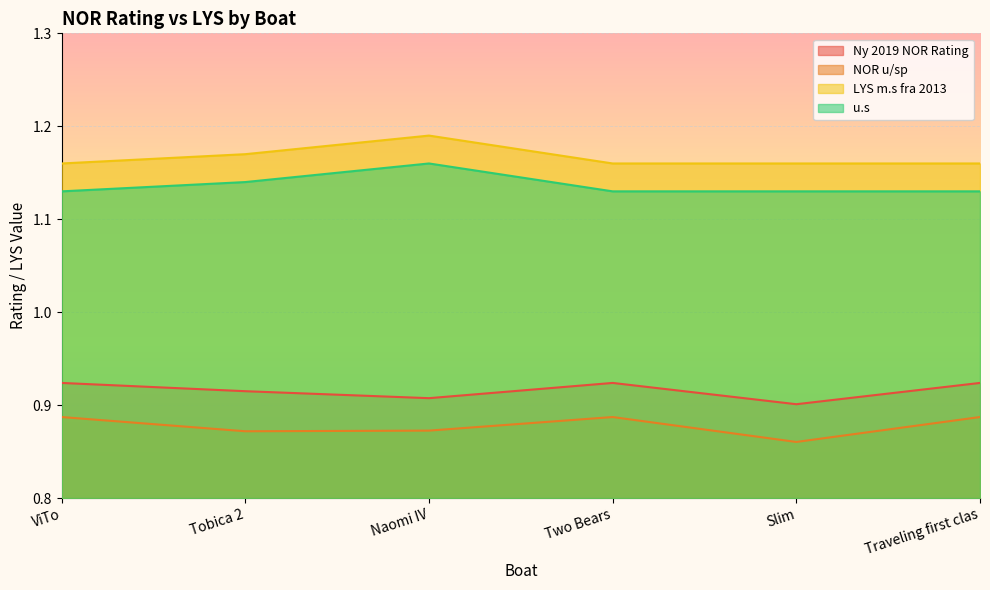

What are all the series names shown in the legend?

Ny 2019 NOR Rating, NOR u/sp, LYS m.s fra 2013, u.s